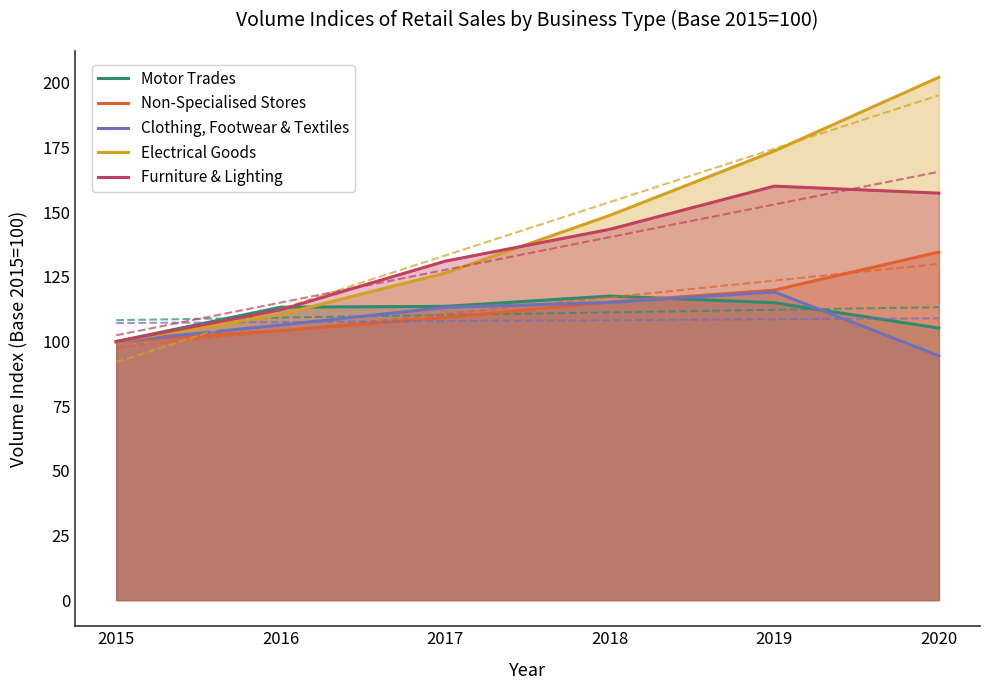

List the series in order of their peak value, highest first.

Electrical Goods, Furniture & Lighting, Non-Specialised Stores, Clothing, Footwear & Textiles, Motor Trades